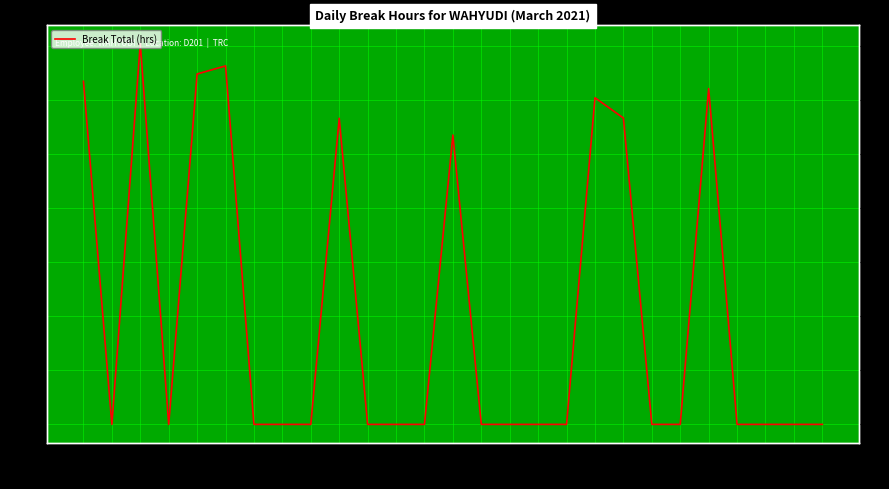

True or false: there are more than 0 points higher than both neighbors.

True